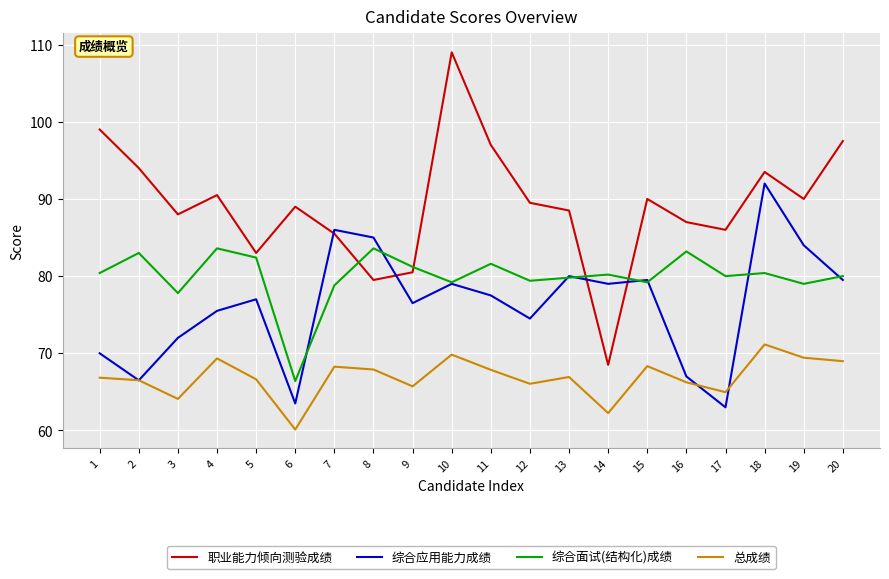

Which series has the largest total across all categories?

职业能力倾向测验成绩